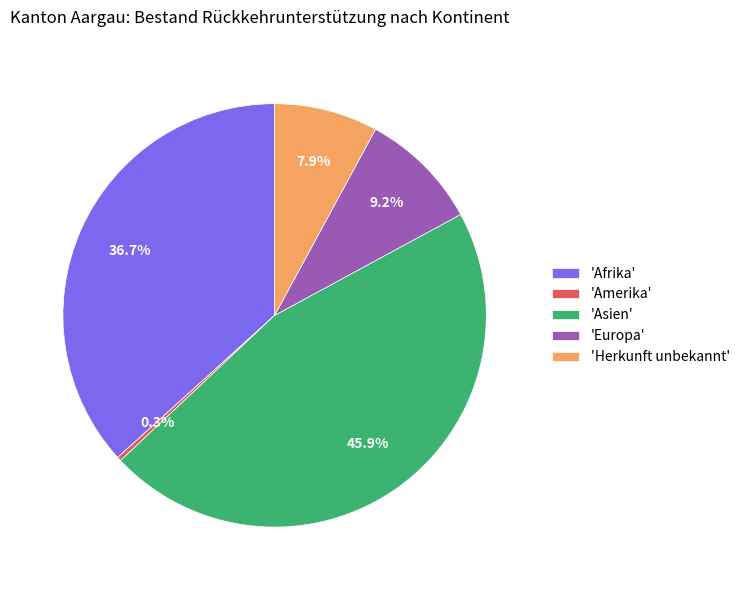

Which has a higher value, 'Europa' or 'Herkunft unbekannt'?

'Europa'